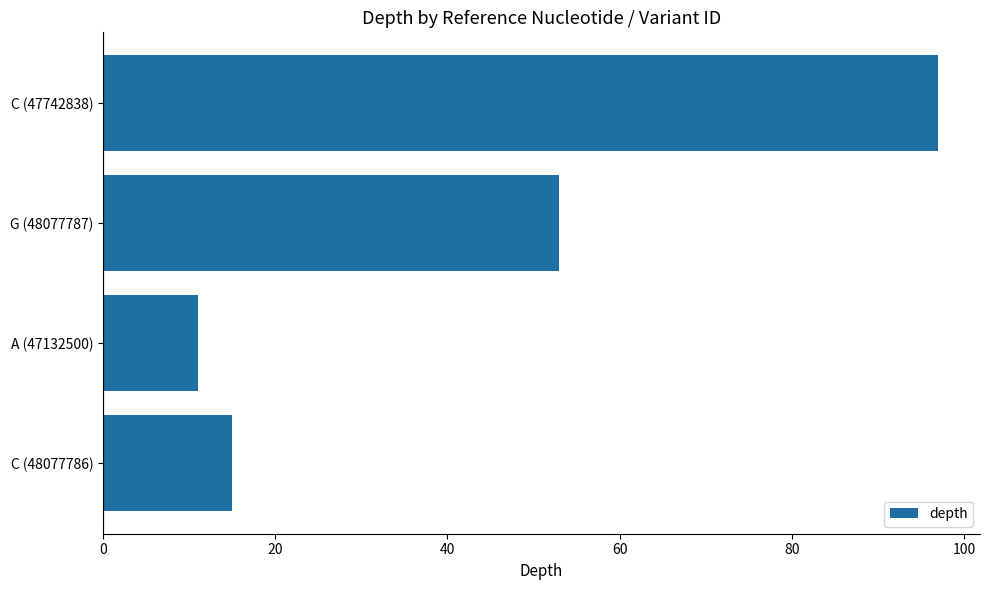

List the labels in order of value, smallest first.

A (47132500), C (48077786), G (48077787), C (47742838)